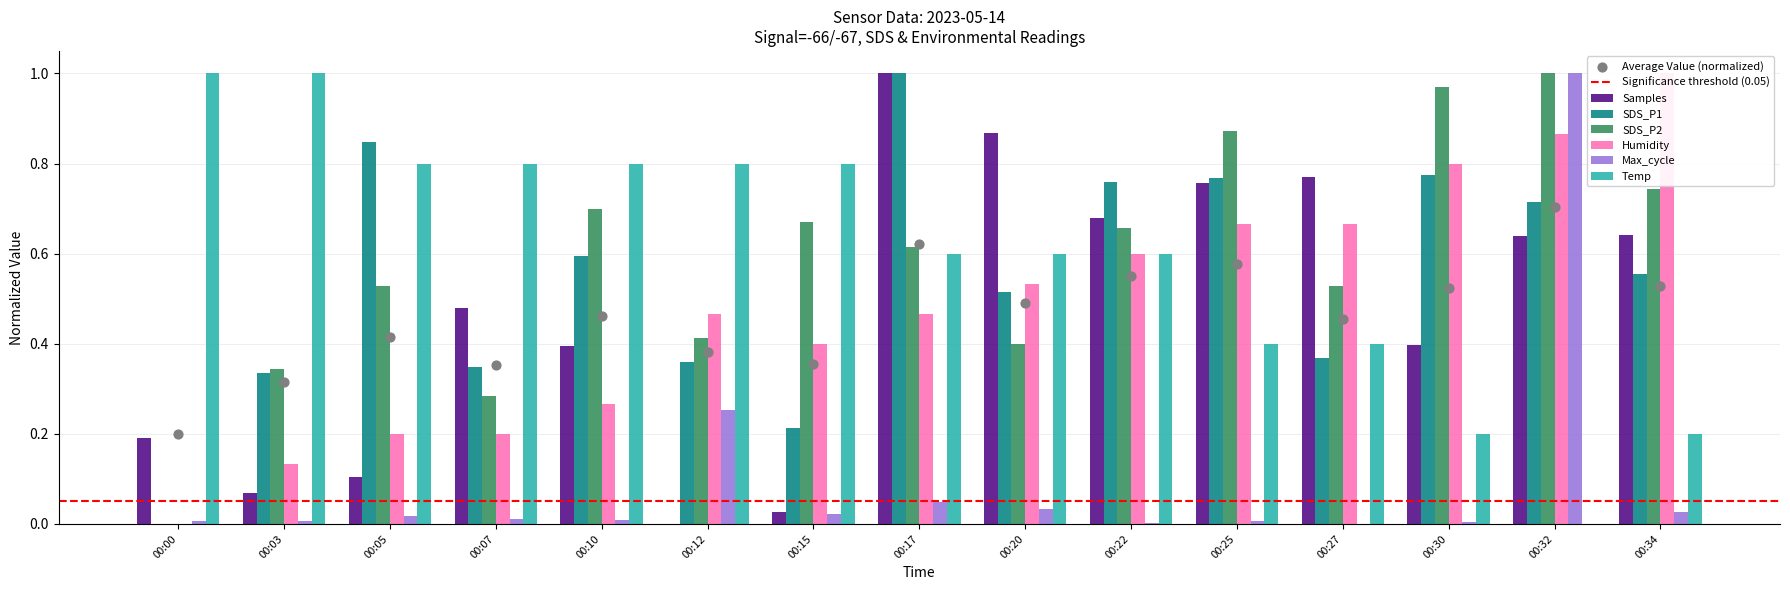

Is the value of Max_cycle at 00:22 greater than the value of Humidity at 00:03?

No